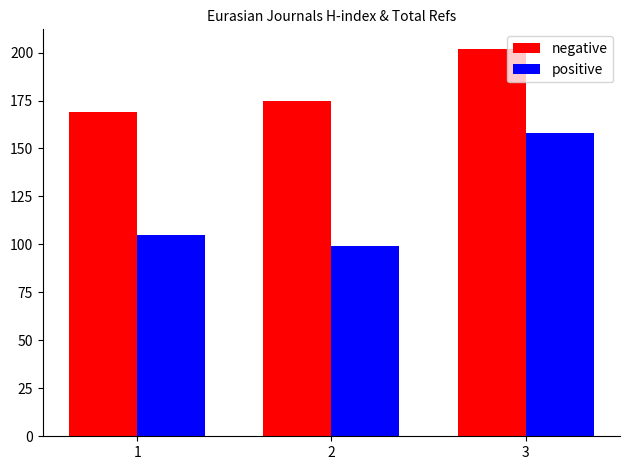

Is it true that negative equals 169 at 1?

True